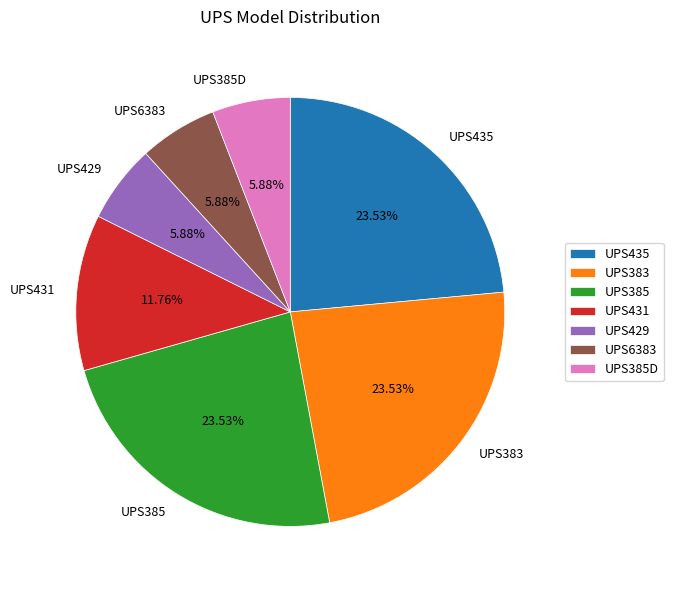

Does UPS383 represent more than half of the total?

No